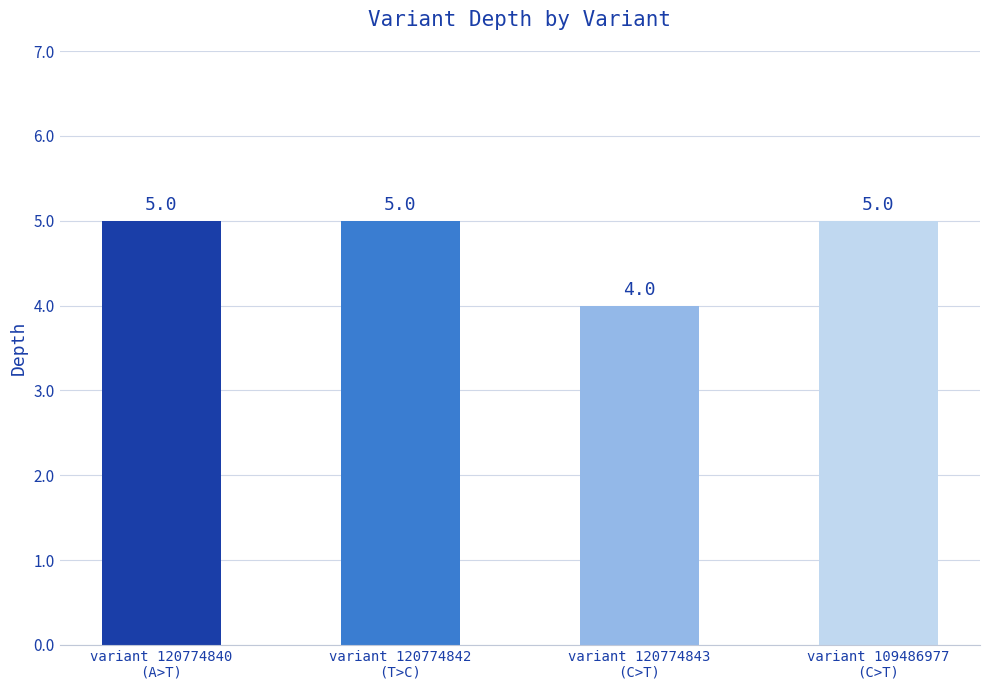

What is the label of the 2nd bar from the right?

variant 120774843
(C>T)